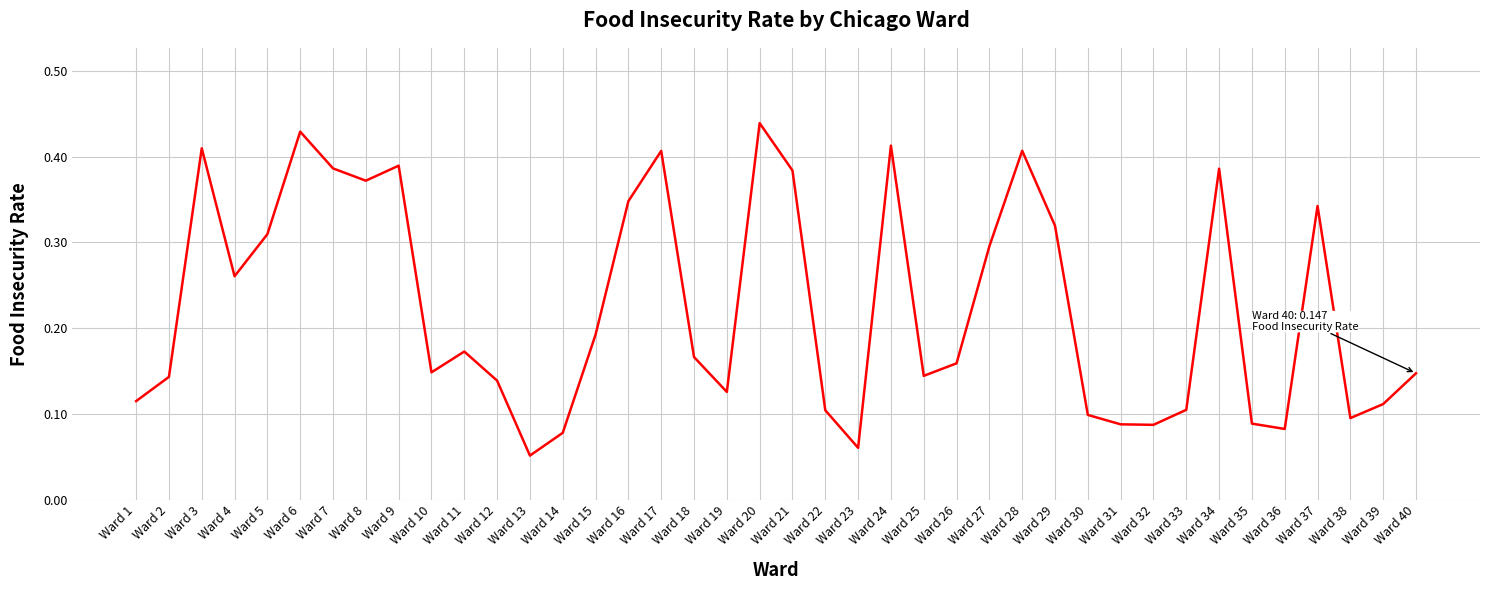

Is it true that the value at Ward 14 is 0.0?

False